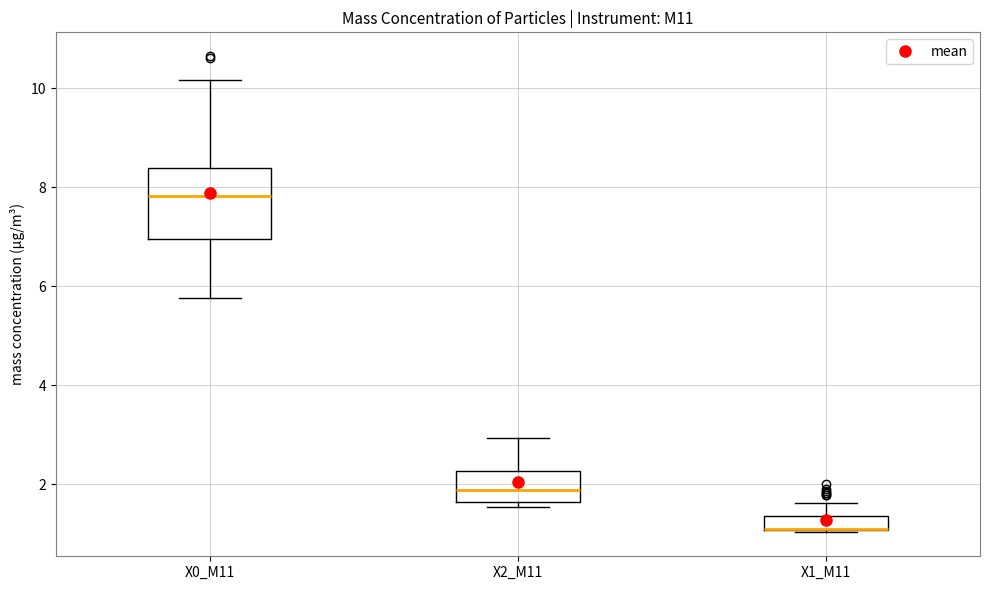

Which box is the tallest, from its lower edge to its upper edge?

X0_M11